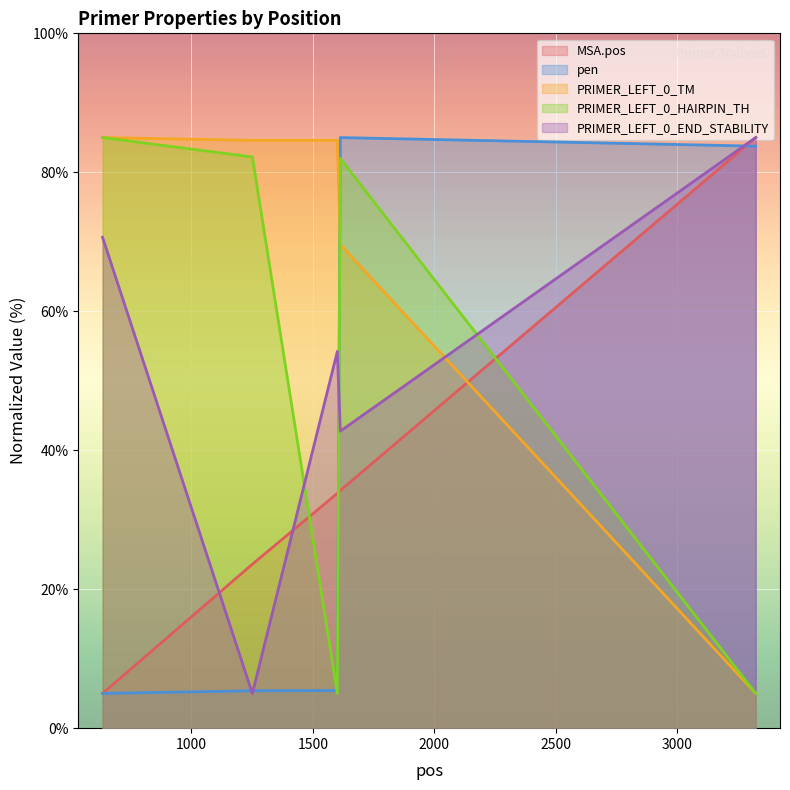

At which category does the chart reach its minimum across all series?

634